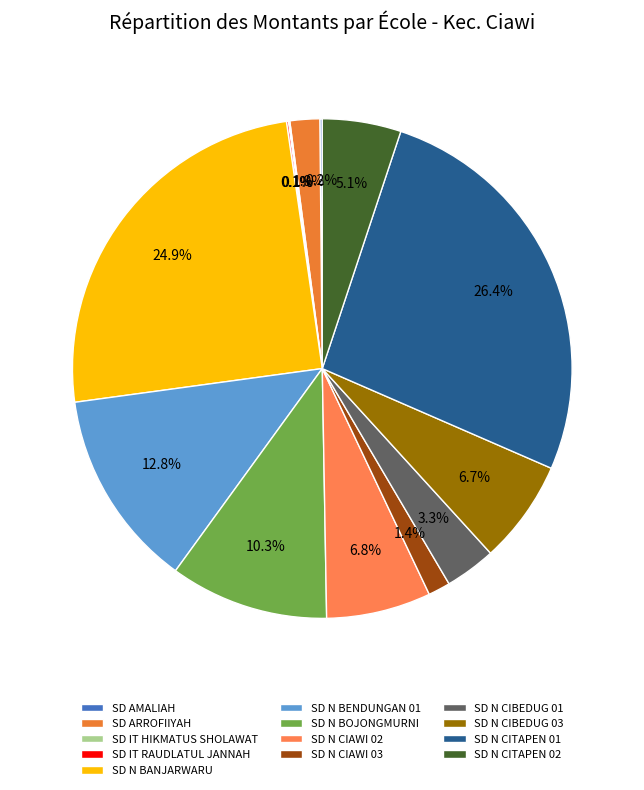

Rank the categories by value from highest to lowest.

SD N CITAPEN 01, SD N BANJARWARU, SD N BENDUNGAN 01, SD N BOJONGMURNI, SD N CIAWI 02, SD N CIBEDUG 03, SD N CITAPEN 02, SD N CIBEDUG 01, SD ARROFIIYAH, SD N CIAWI 03, SD AMALIAH, SD IT RAUDLATUL JANNAH, SD IT HIKMATUS SHOLAWAT